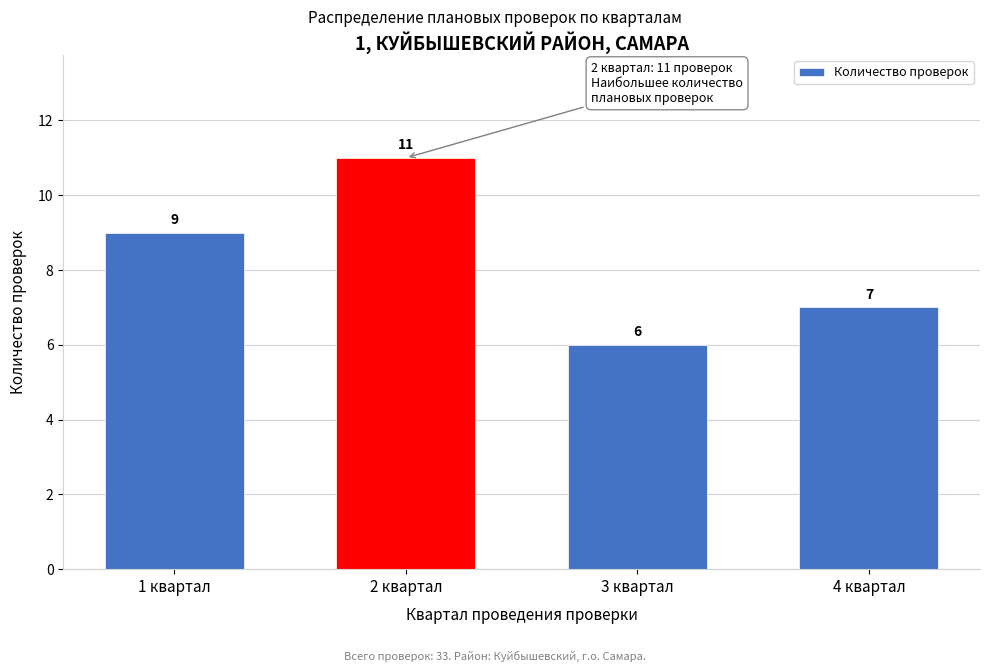

Reading left to right, extract all data points from this chart.

1 квартал=9	2 квартал=11	3 квартал=6	4 квартал=7